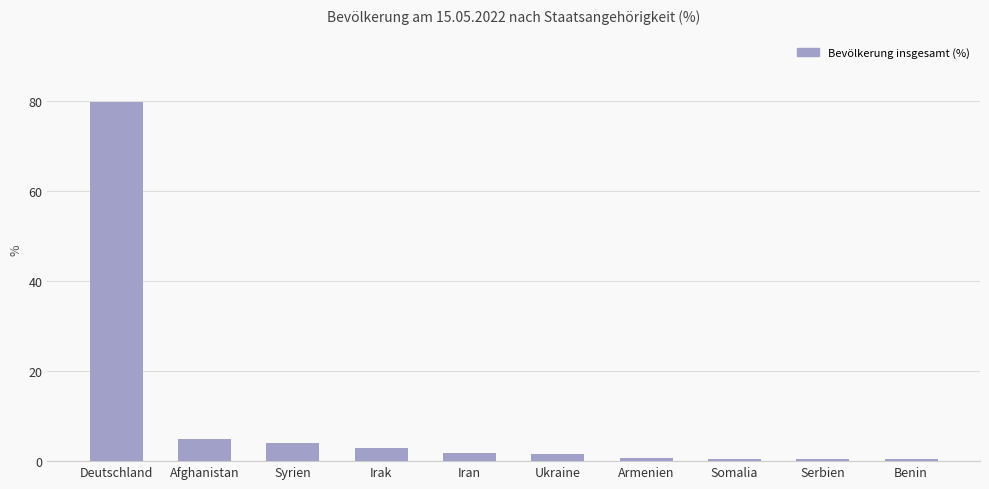

Which label corresponds to the largest value in the chart?

Deutschland